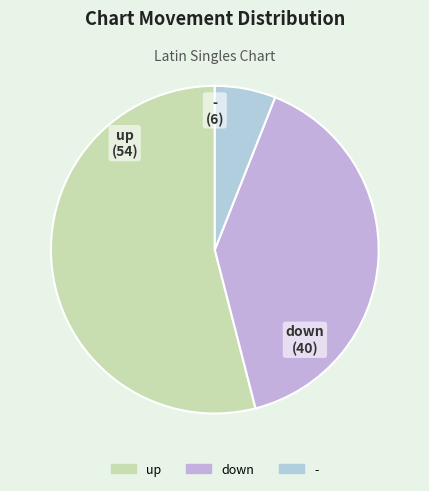

Rank the categories by value from lowest to highest.

-, down, up